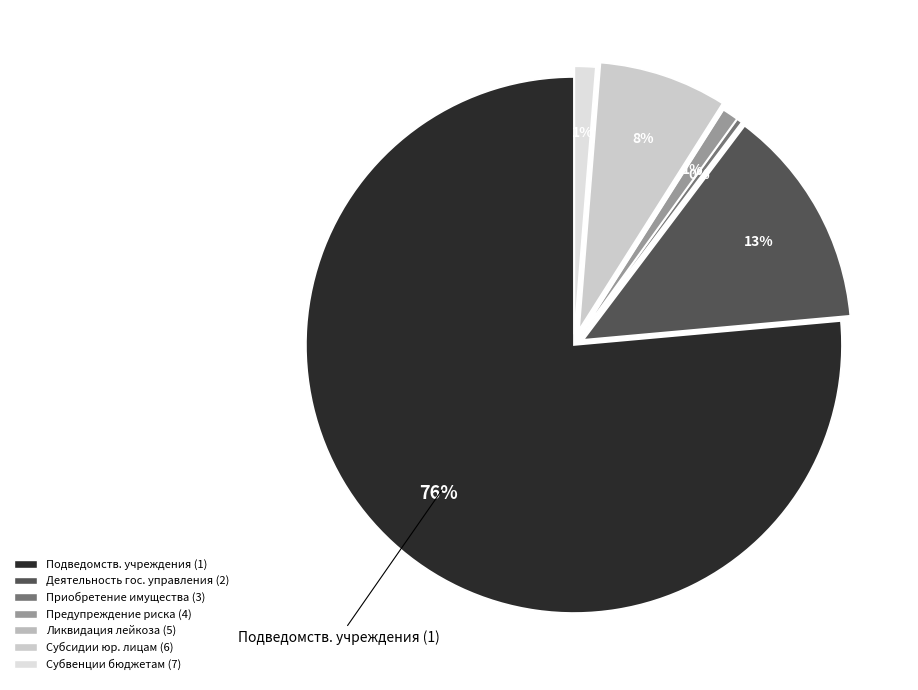

Rank the categories by value from lowest to highest.

Профилактика и ликвидация лейкоза (5), Приобретение движимого имущества (3), Предупреждение риска заноса и распространения (4), Предоставление субвенций бюджетам (7), Субсидии юридическим лицам (6), Обеспечение деятельности государственного управления (2), Обеспечение деятельности подведомственных учреждений (1)